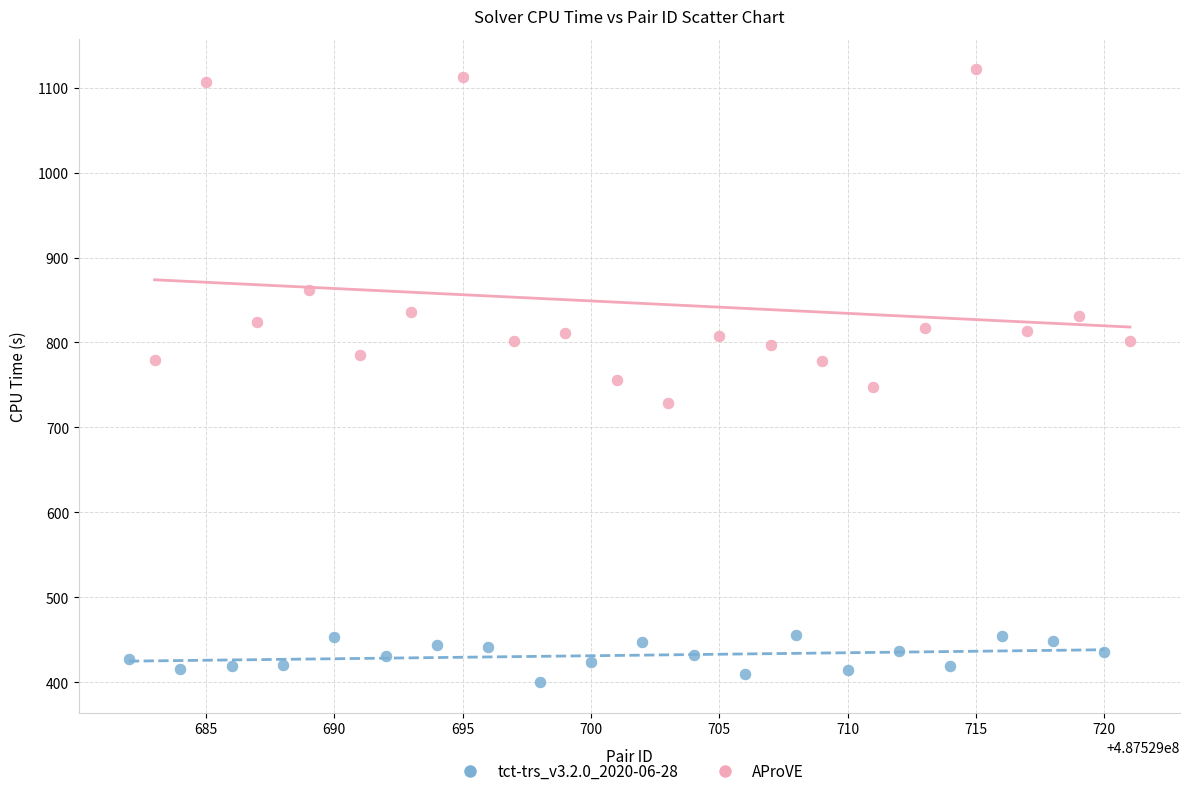

Which series reaches the minimum Y coordinate?

tct-trs_v3.2.0_2020-06-28